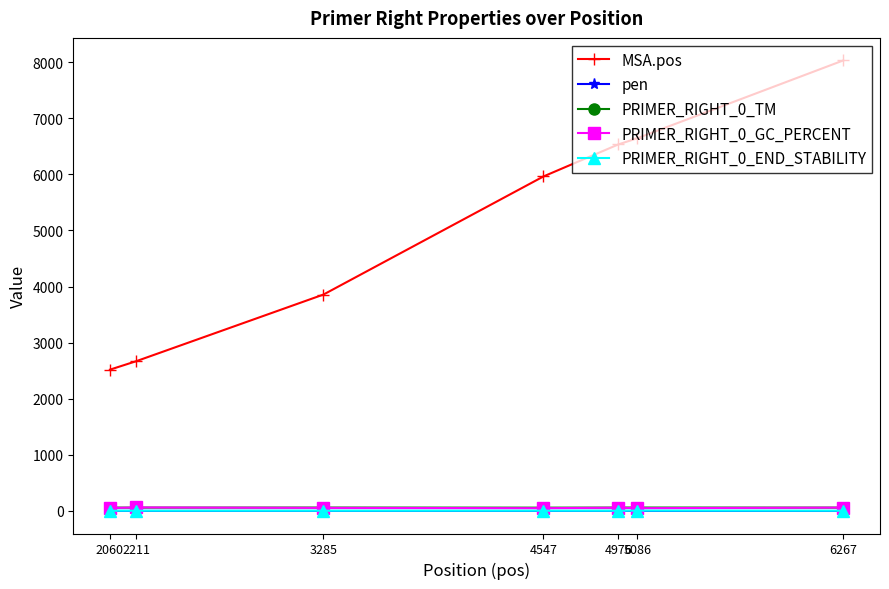

What is the difference between the maximum and minimum values in the PRIMER_RIGHT_0_TM series?

1.8